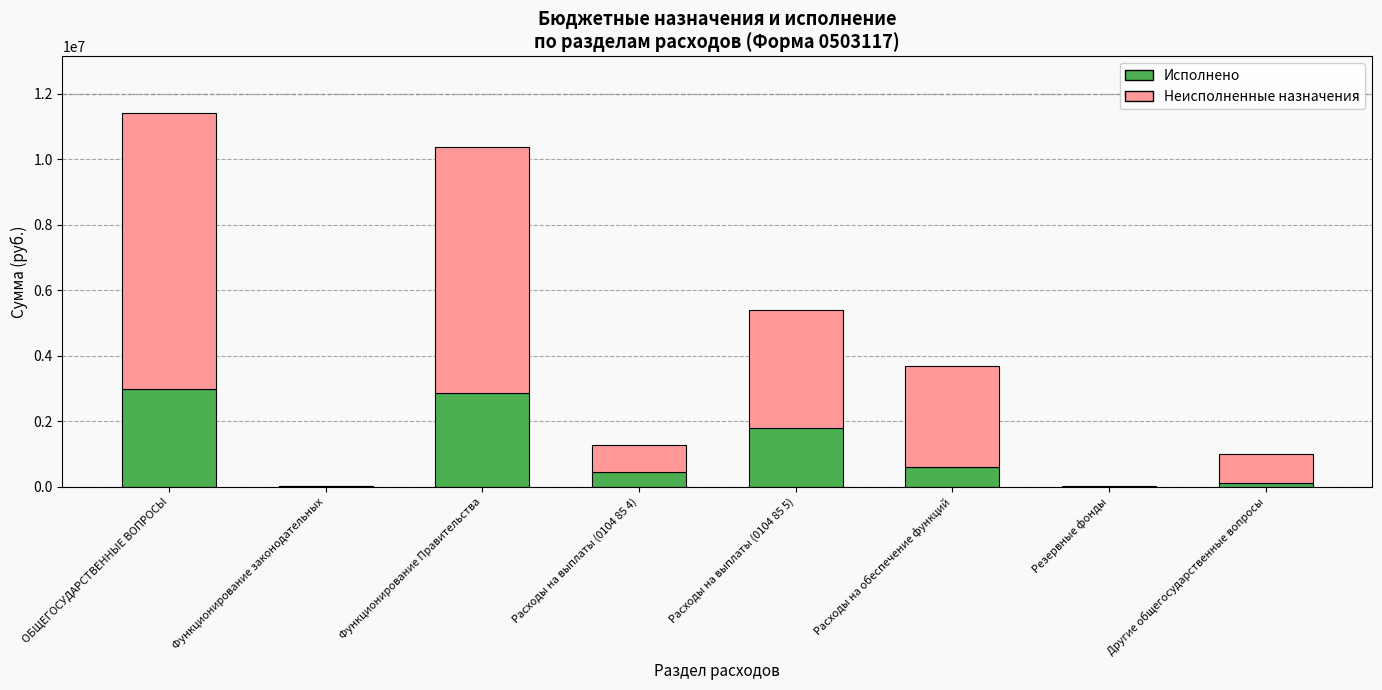

What is the approximate value of Исполнено at ОБЩЕГОСУДАРСТВЕННЫЕ ВОПРОСЫ?

3001292.8